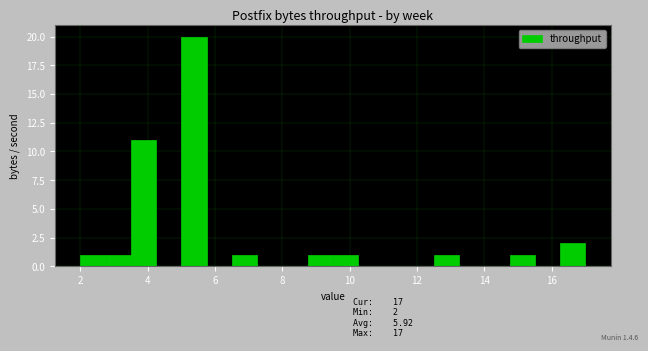

Around what value on the x-axis is the tallest bar? Give the approximate position of its centre, as read against the axis.

5.4